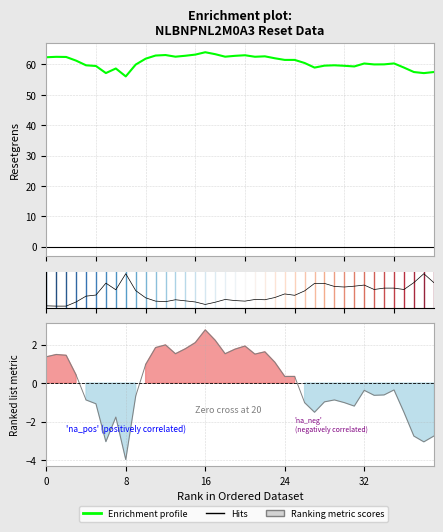

Where is the first local minimum for Resetgrens?

6